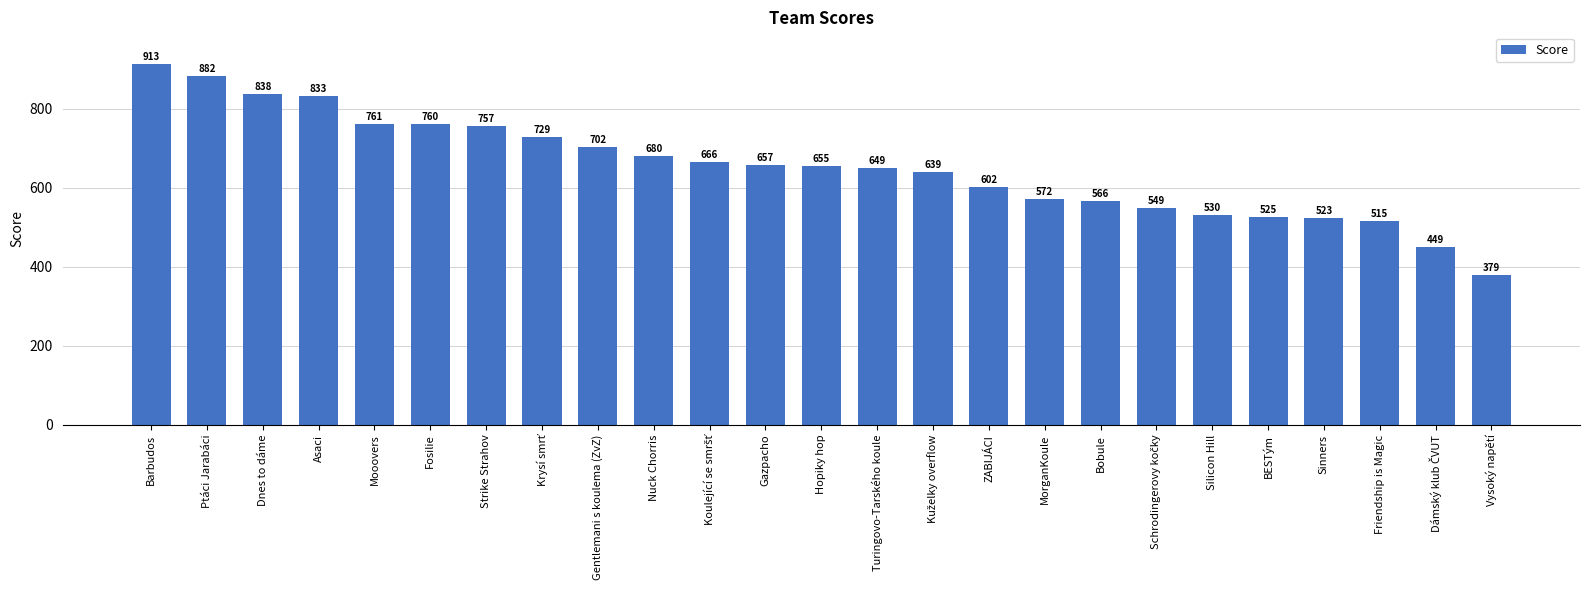

What is the value of the 11th bar from the left?

666